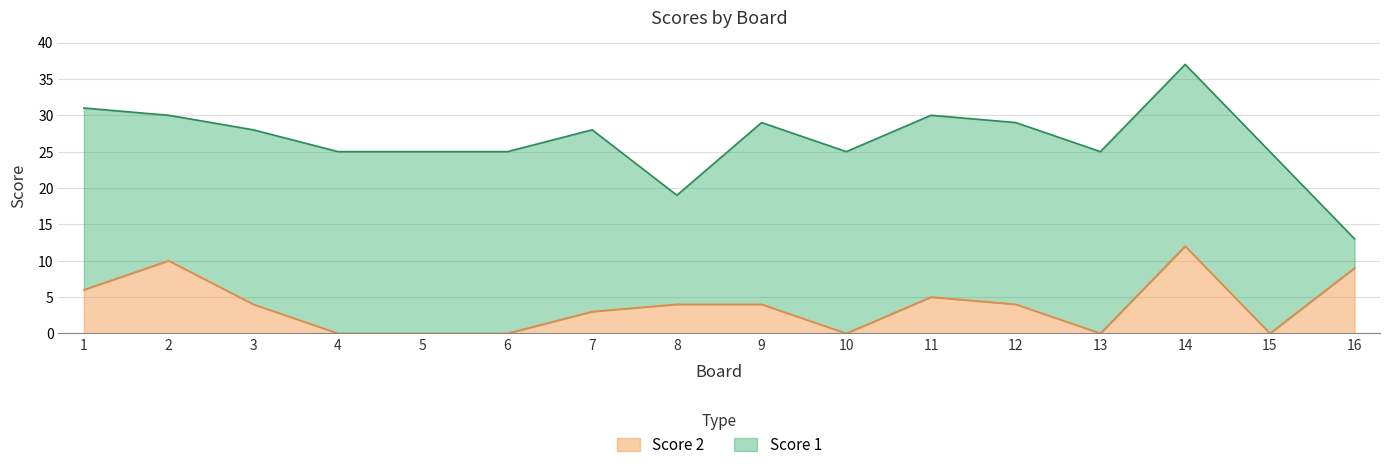

True or false: the data shows 2 at 8.

False